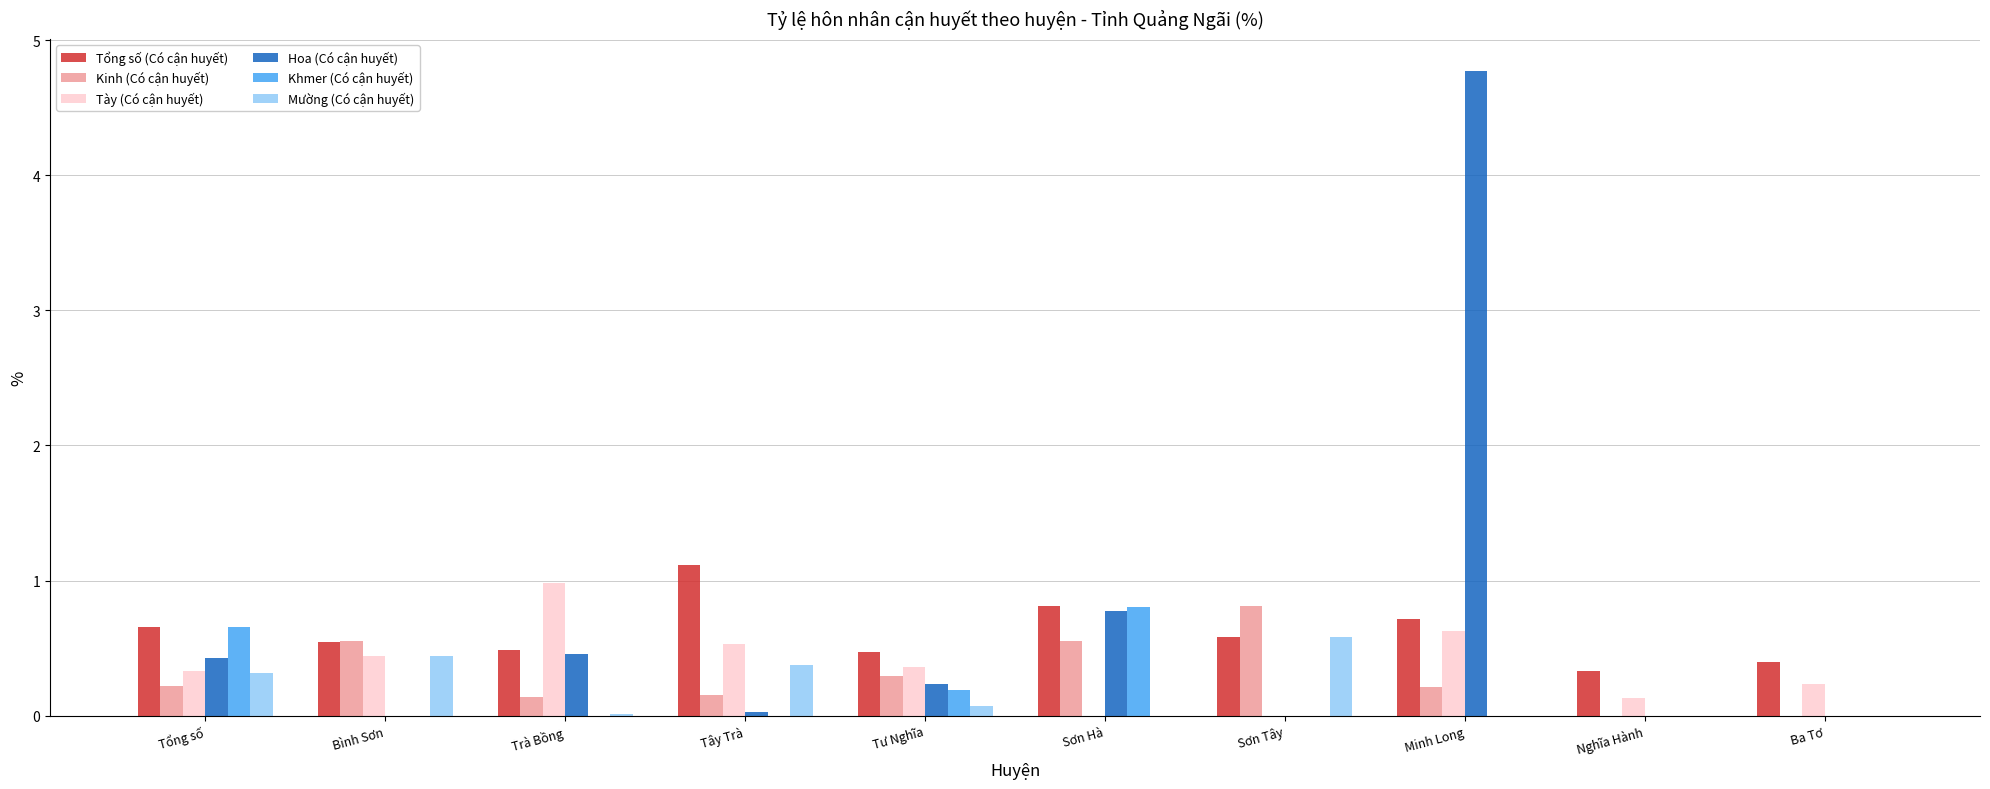

What is the total value across all series at Bình Sơn?

2.0